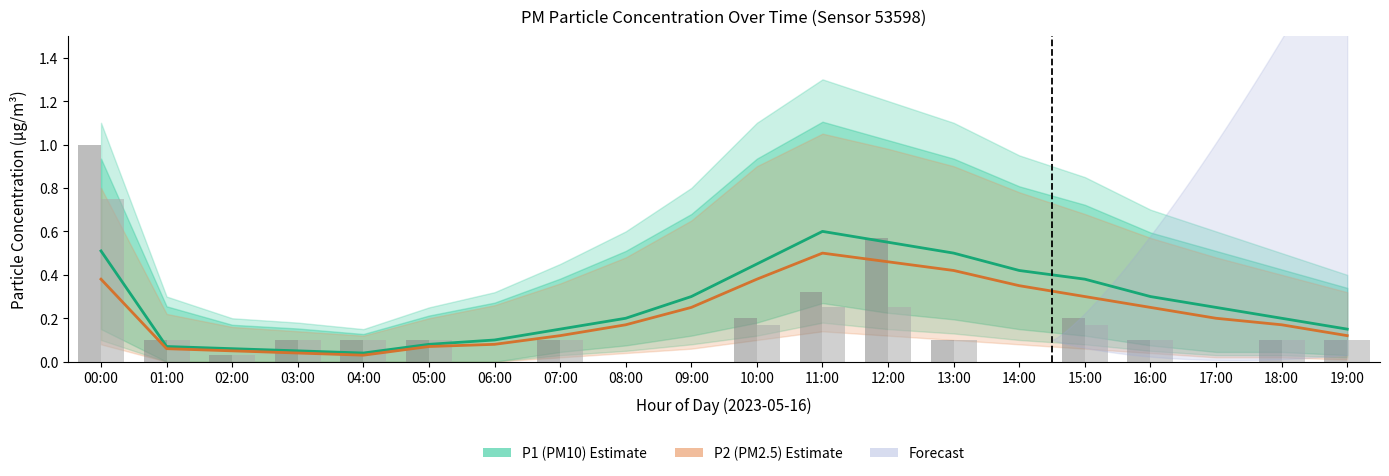

What is the sum of the P2 (PM2.5) values at 15:00 and 00:00?

0.7